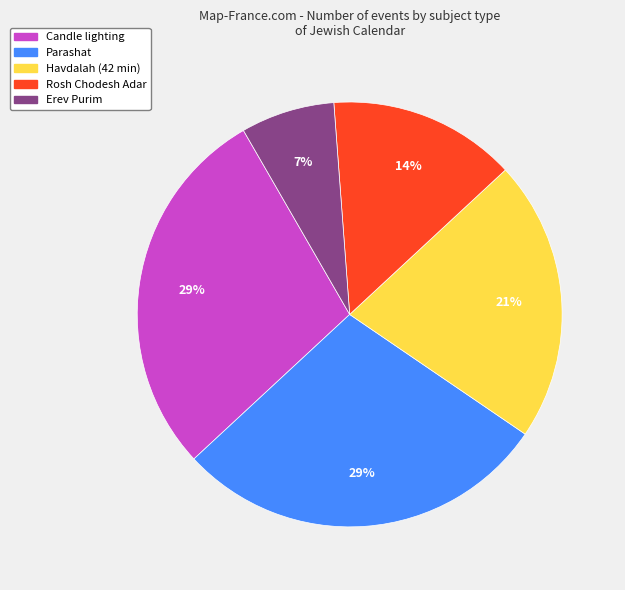

Combined, do Havdalah (42 min) and Rosh Chodesh Adar account for over 50%?

No